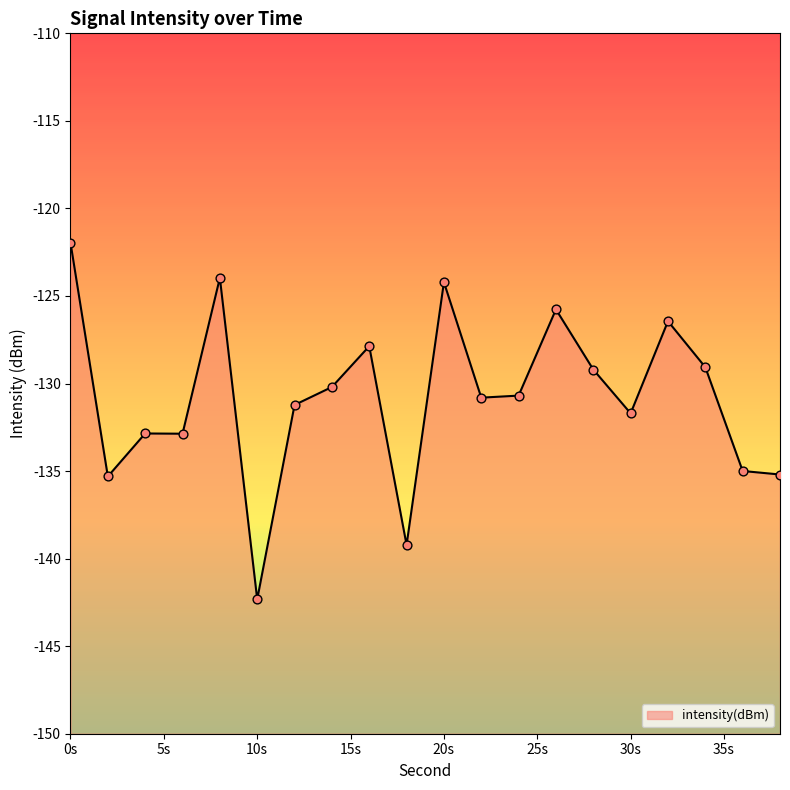

Which has a higher value, 12 or 10?

12